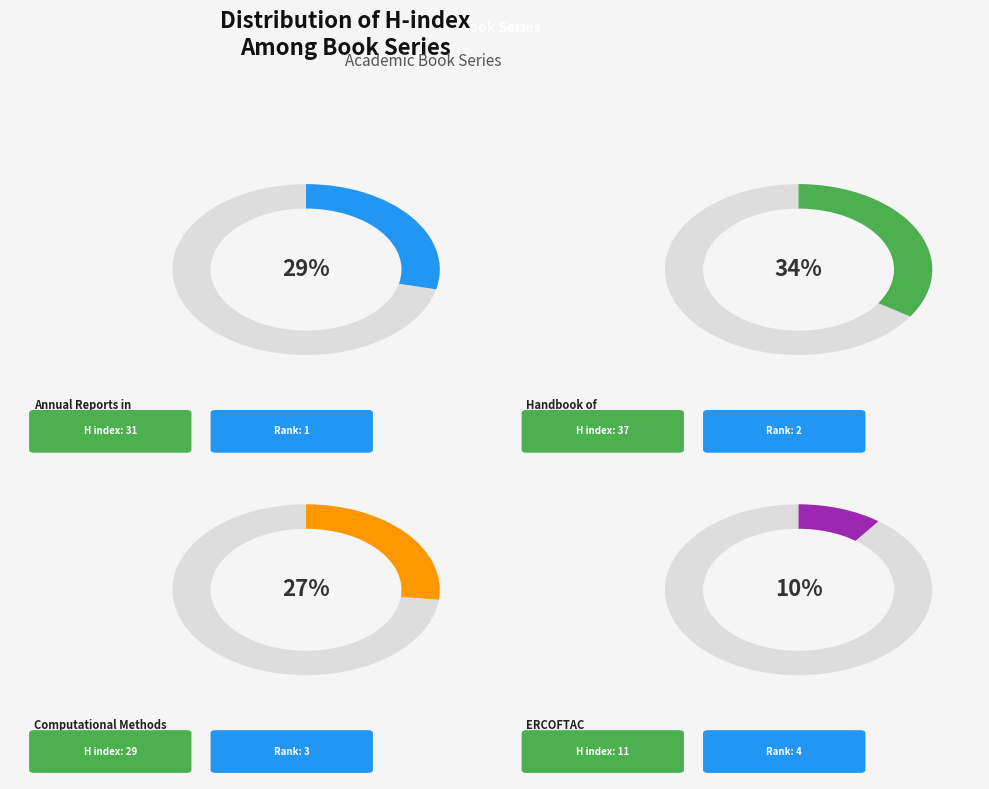

To the nearest percent, what percentage of the pie is Annual Reports in Computational Chemistry?

29%